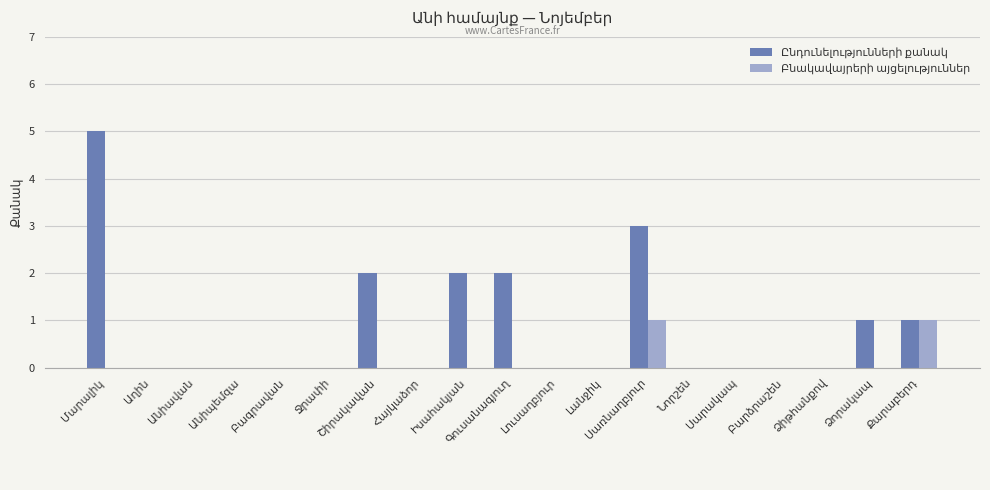

What is the maximum value shown in the chart?

5